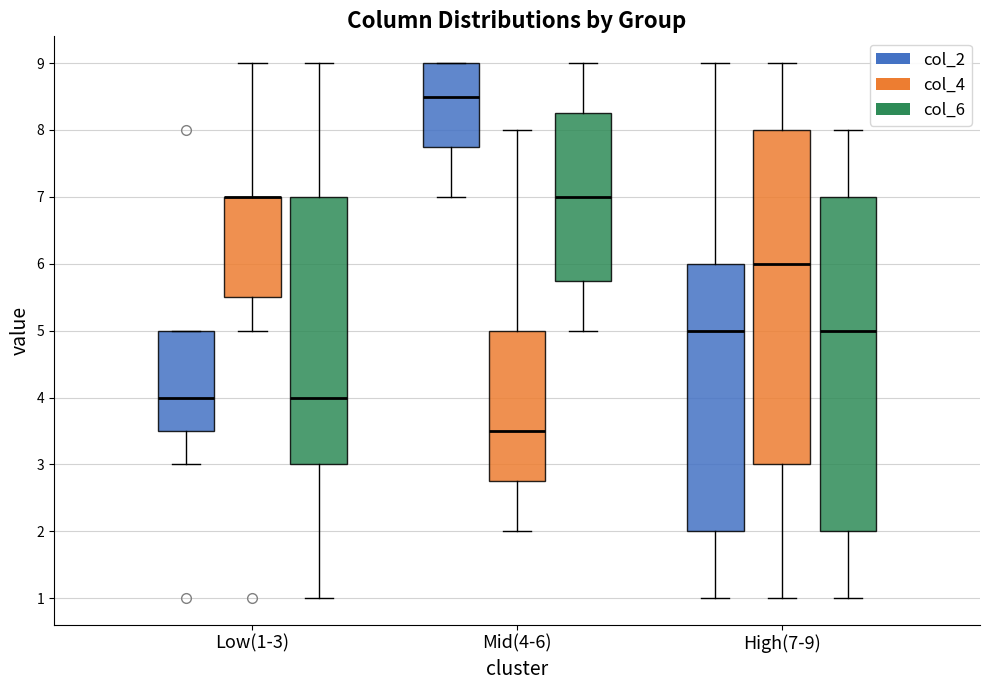

Where is the lower edge of the box for Mid(4-6) (col_6) on the y-axis? The values are not printed on the chart, so give them approximately, as read against the axis.

5.8